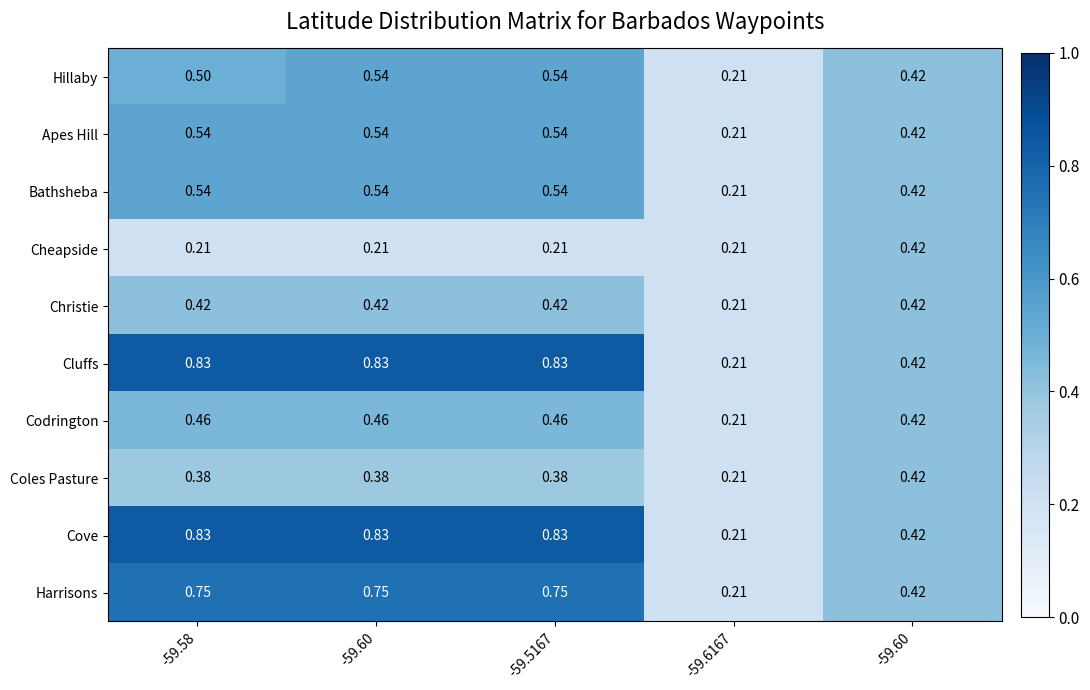

Count the number of categories in the chart.

5